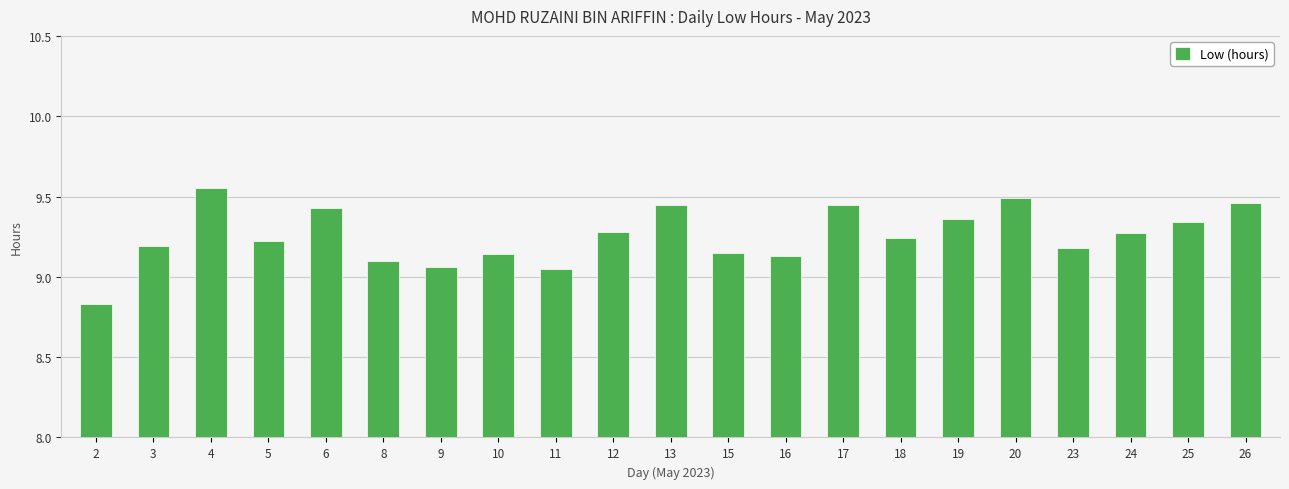

What is the difference between the maximum and minimum values?

0.7